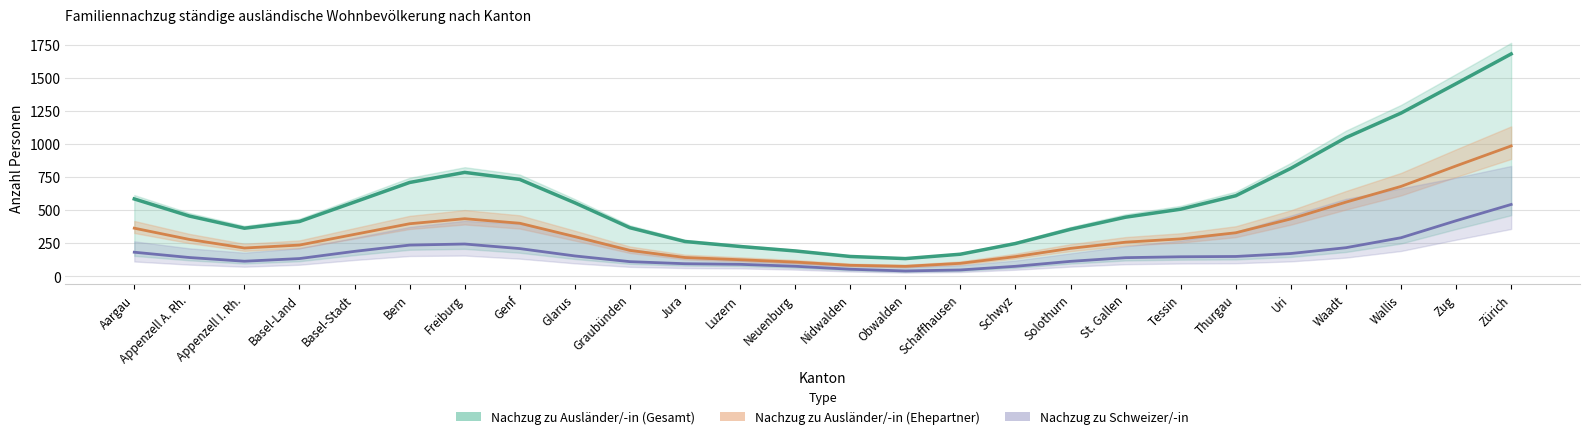

Where is the first local maximum for Nachzug zu Schweizer/-in (Kinder)?

Freiburg